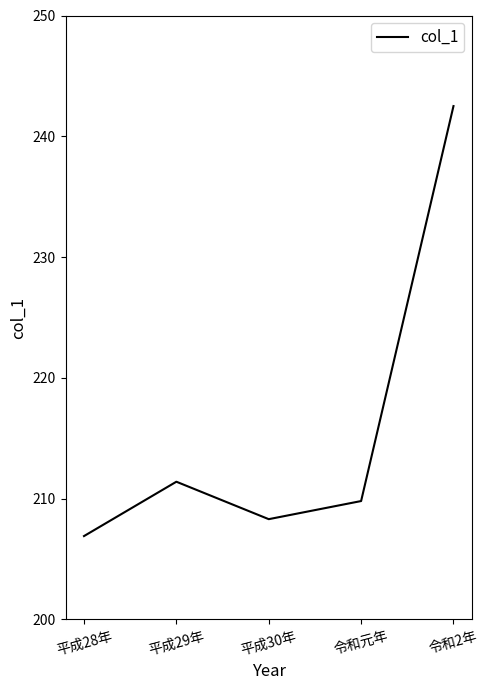

How many interior local valleys (lower than both neighbors) does the data have?

1